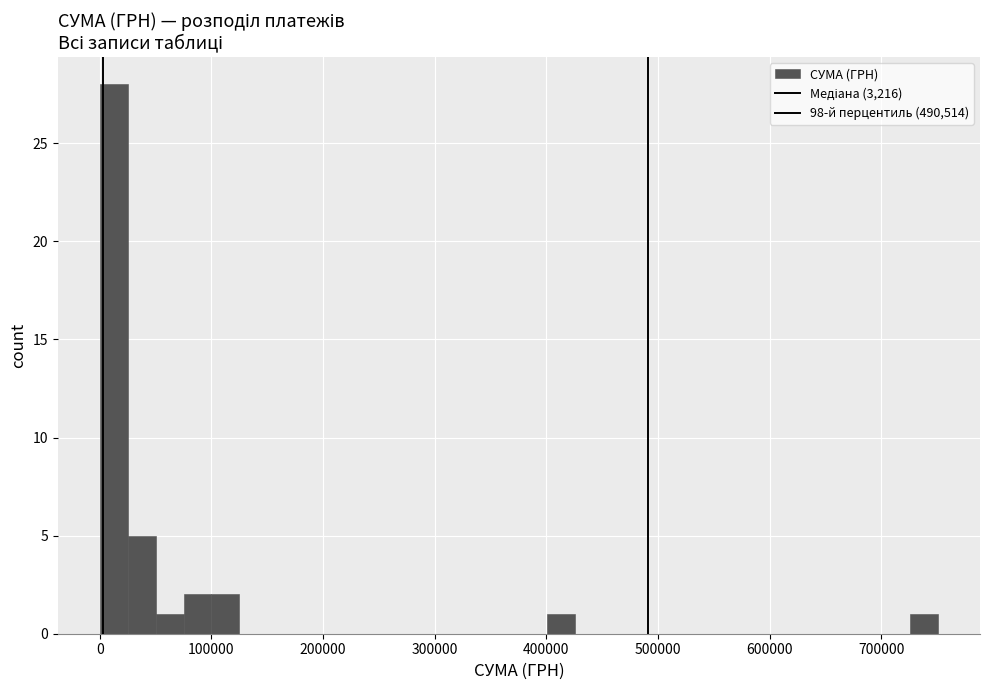

Read against the x-axis, roughly where is the centre of the tallest bar?

10000